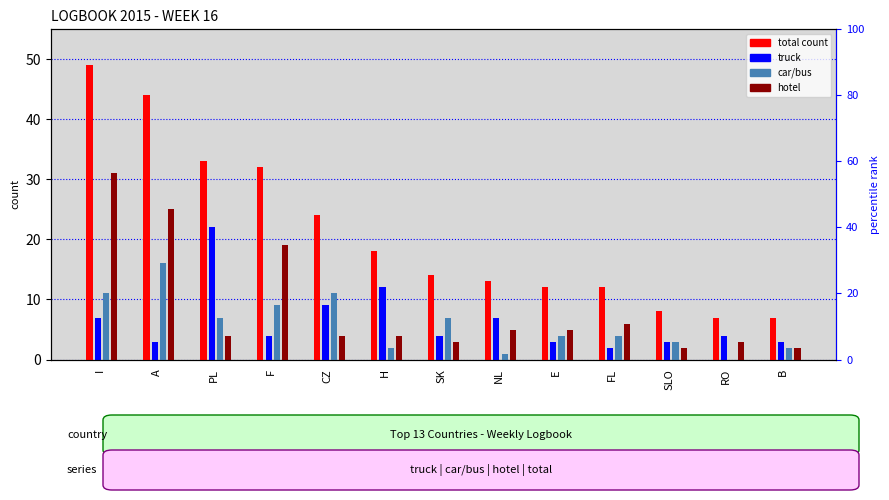

What value does the total series have at CZ?

24